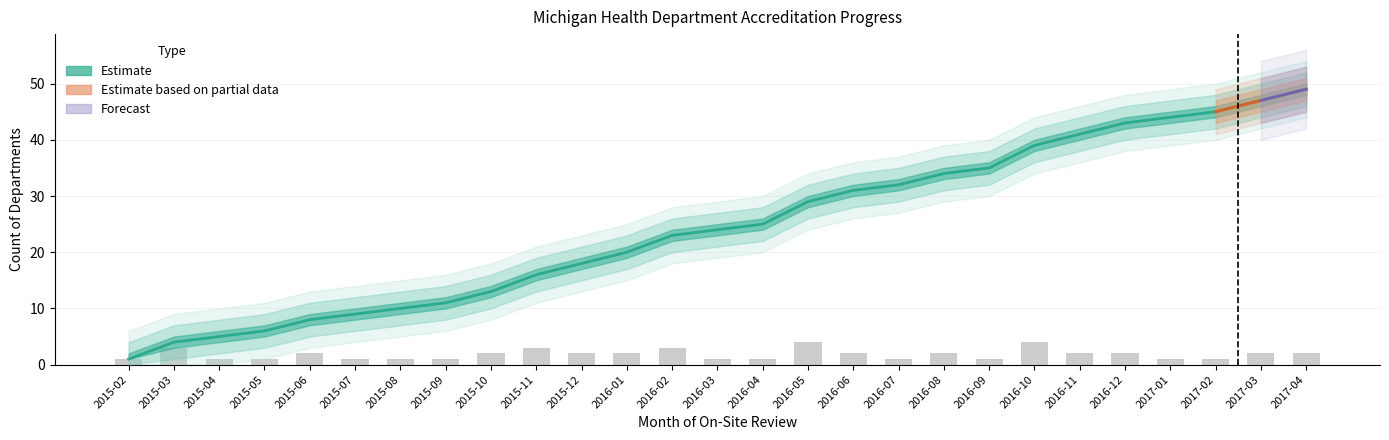

Is the value of Cumulative Accredited at 2017-02 greater than the value of New Reviews at 2017-03?

Yes